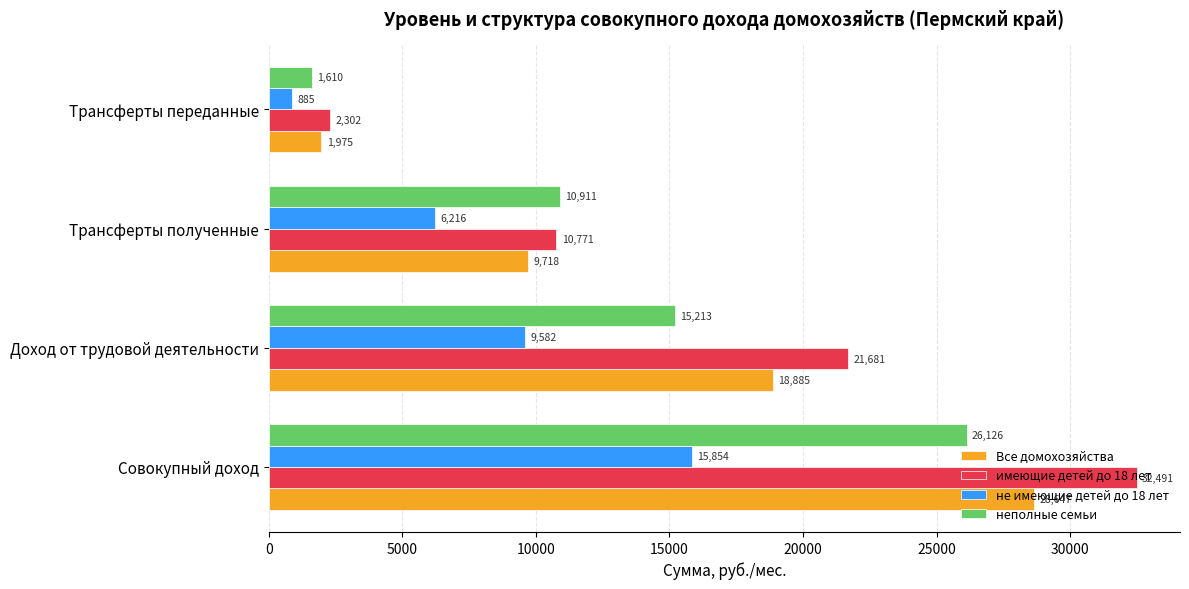

The value of имеющие детей до 18 лет at Трансферты полученные is 3548.6. True or false?

False